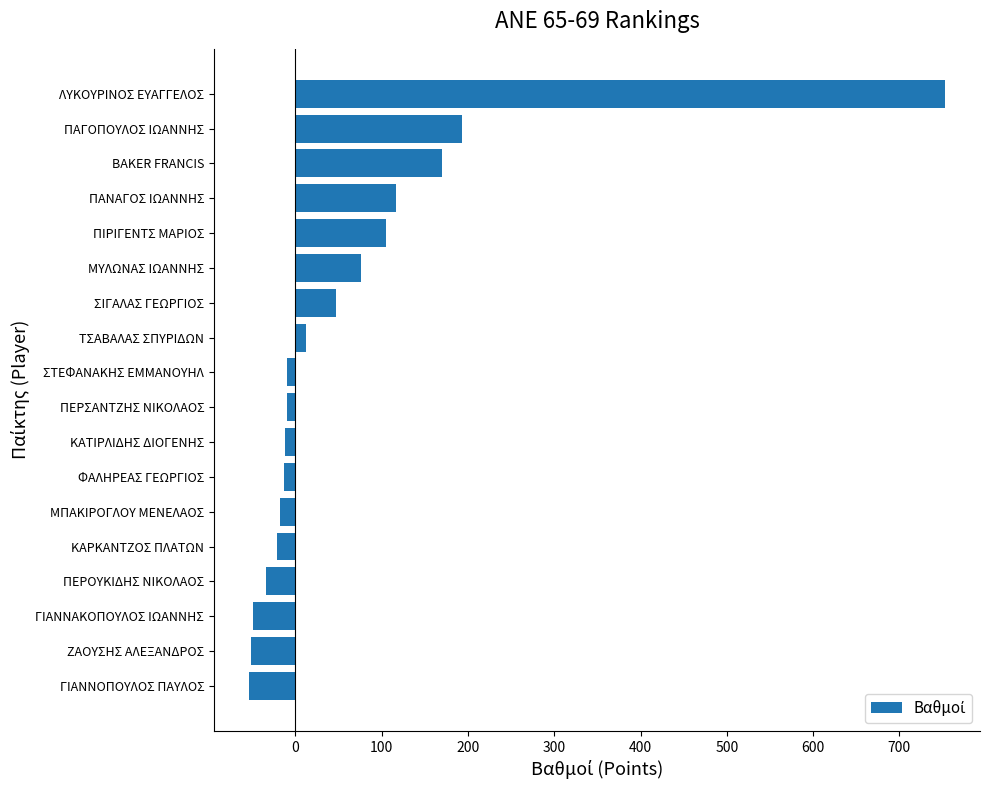

What is the greatest value displayed?

753.0